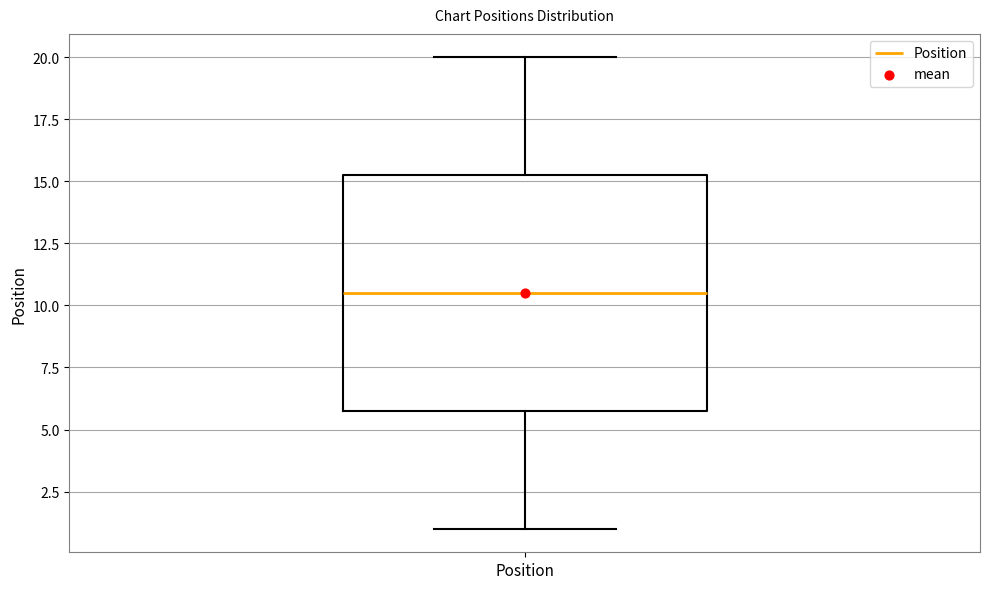

Transcribe this box plot: give where the median line is, the range the box spans, and where the two whiskers end, as read against the y-axis. The values are not printed on the chart, so give them approximately, as read against the axis.

median 10.5, box 6.0 to 15.5, whiskers 1.0 to 20.0